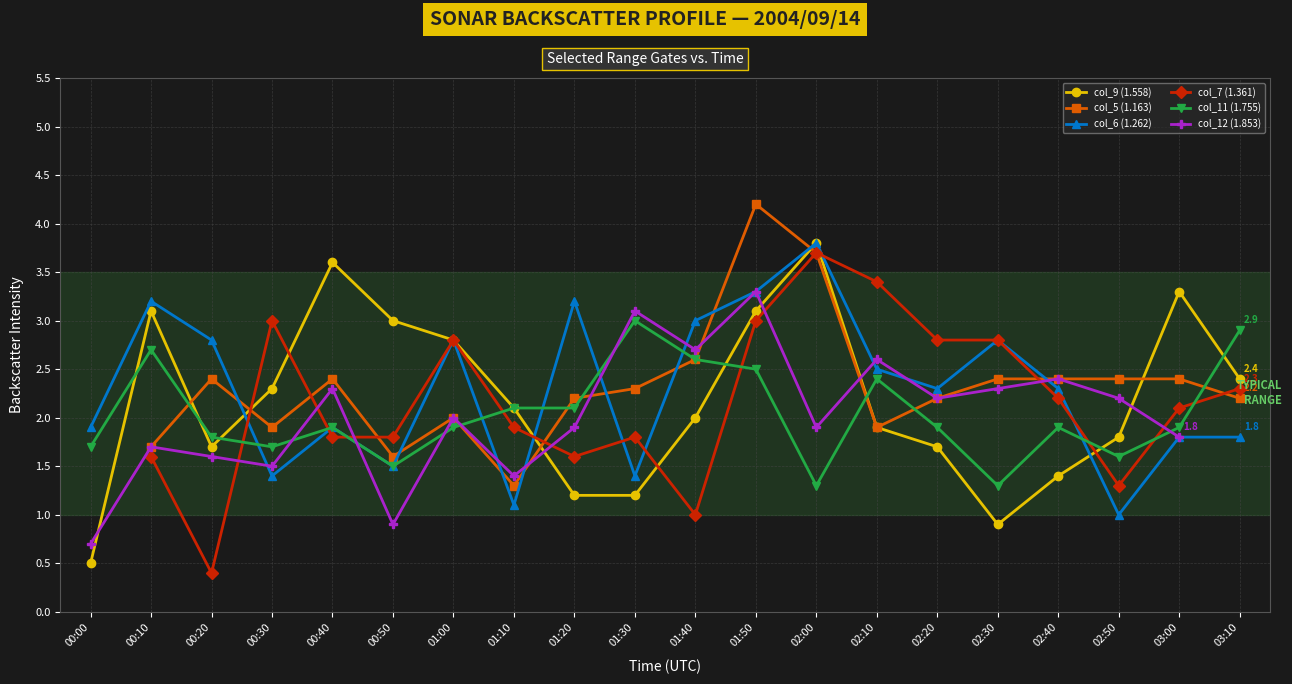

Where is the first local maximum for col_9 (1.558)?

00:10